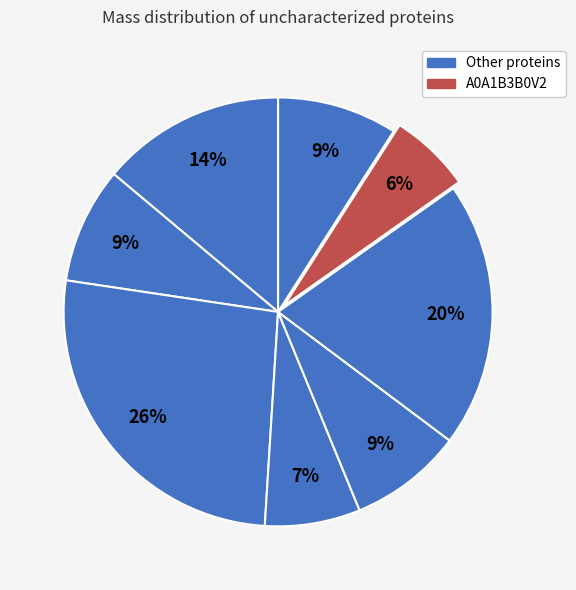

Count the number of slices in the pie.

8